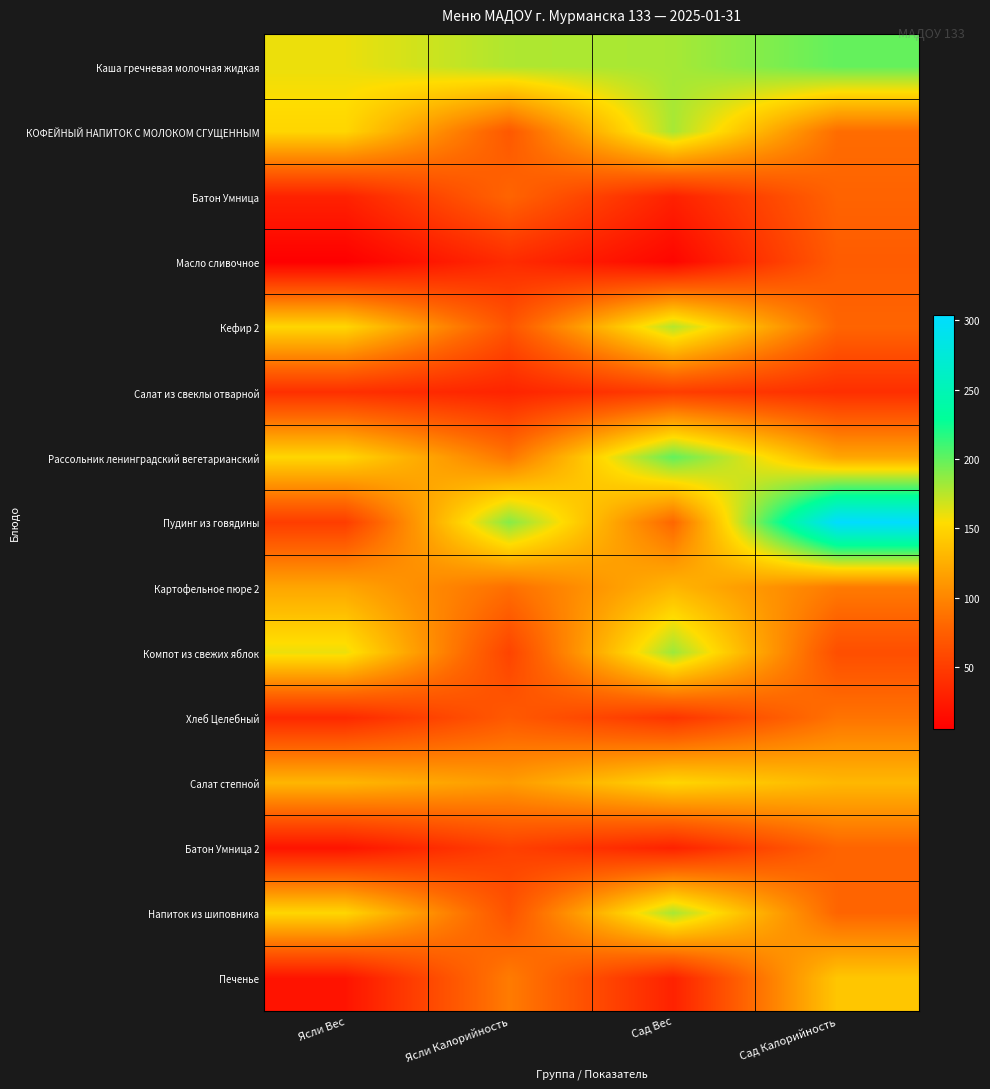

At which category is the sum across all series the highest?

Сад Вес